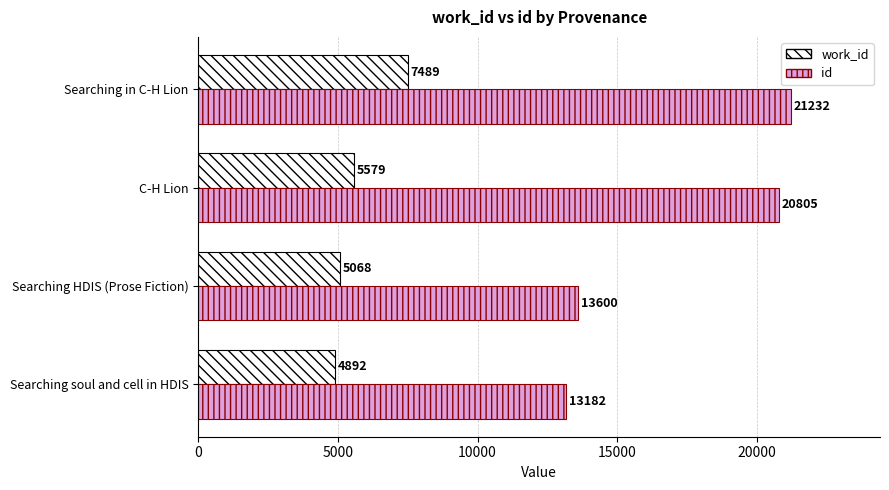

Rank the series by their maximum value, from lowest to highest.

work_id, id